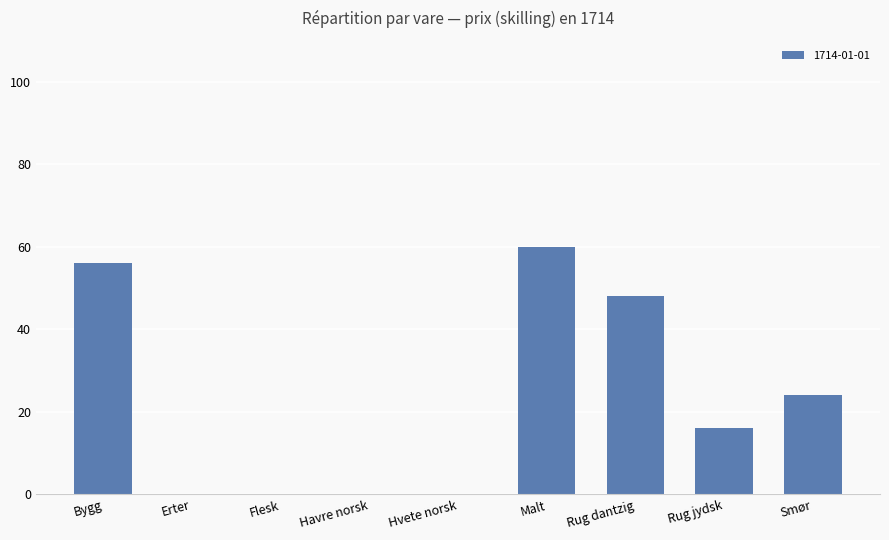

The value at Malt is 60. True or false?

True